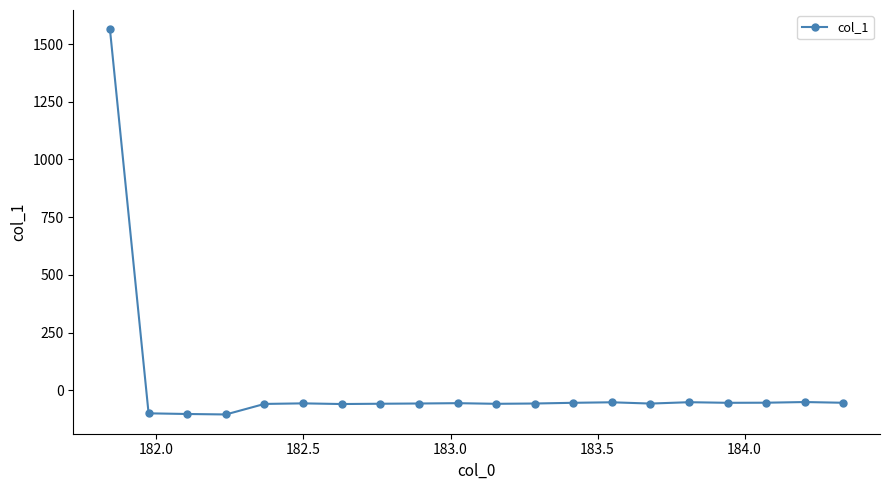

What is the difference between the maximum and second lowest values?

1666.8